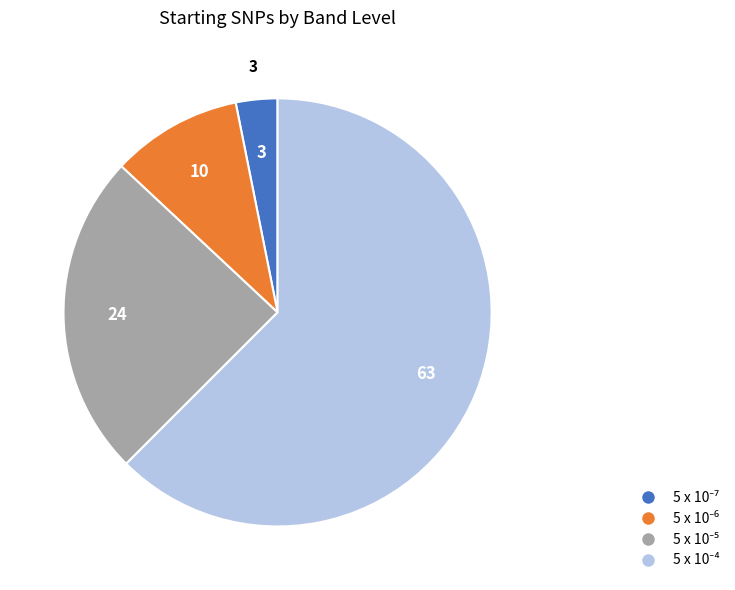

Does any single category account for the majority?

Yes